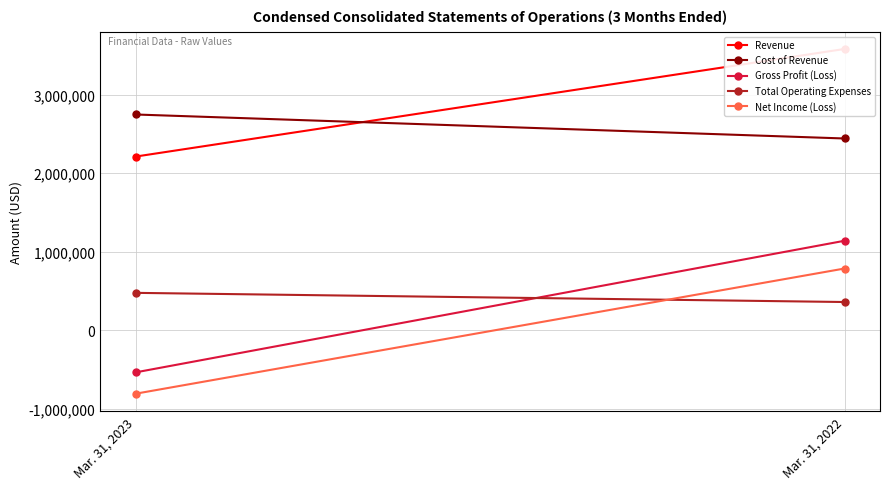

Which has a higher value, Mar. 31, 2023 or Mar. 31, 2022?

Mar. 31, 2022